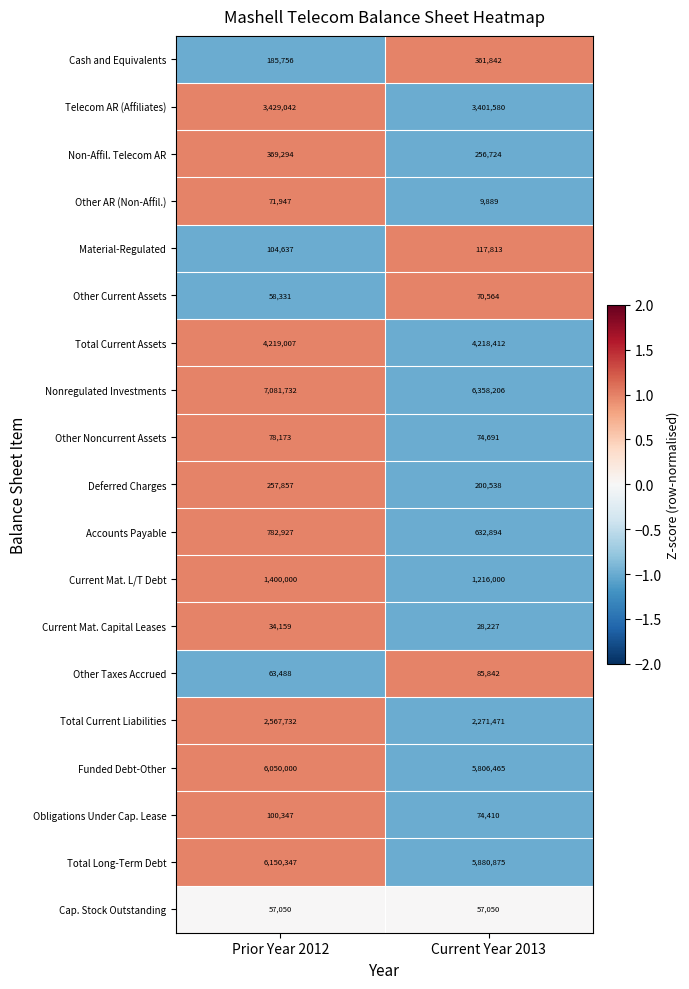

What is the maximum value shown in the chart?

7081732